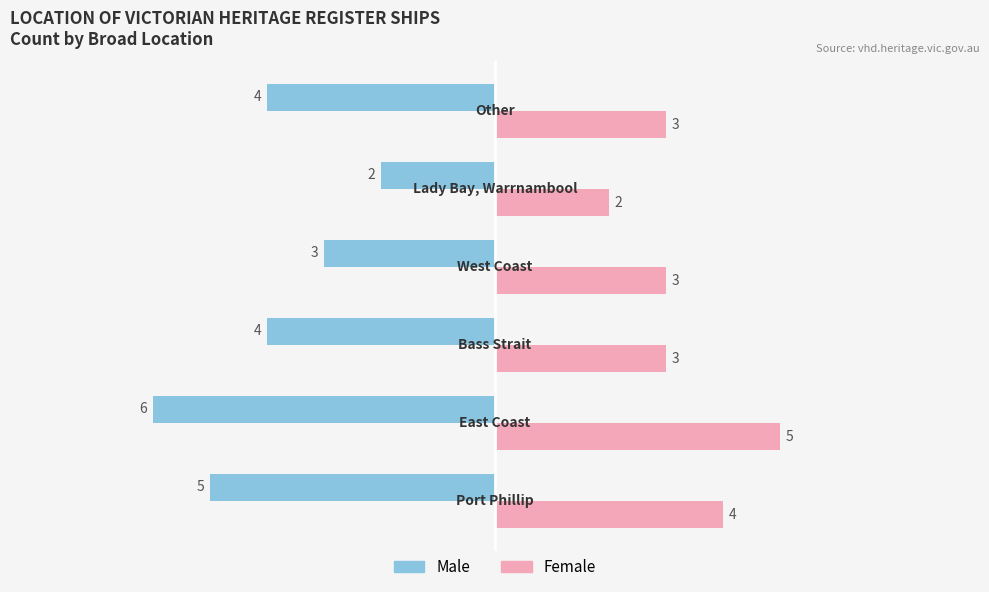

Which series has the largest range (max minus min)?

Male